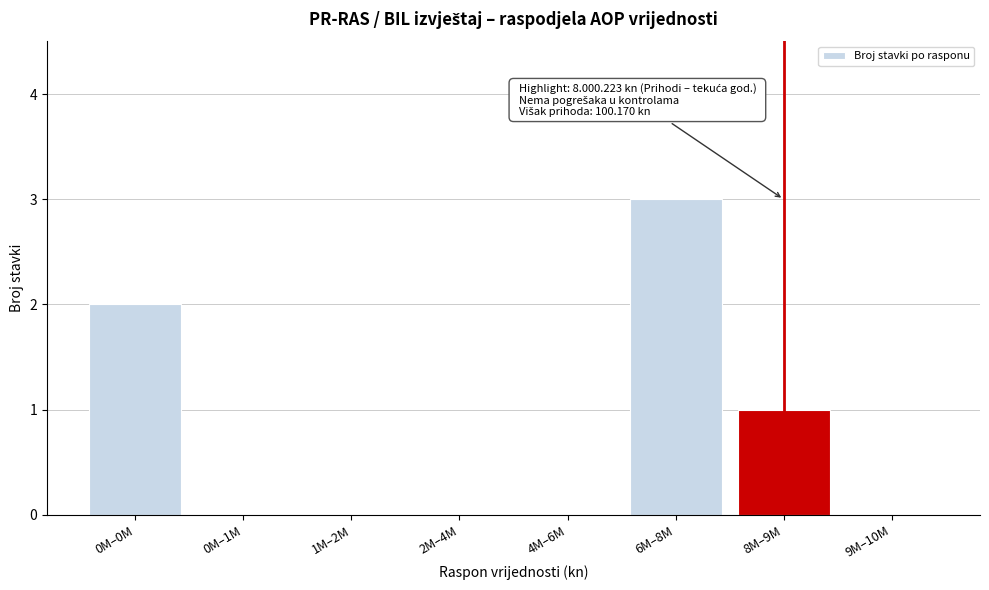

Reading left to right, list all the values displayed in this chart.

0M–0M=2	0M–1M=0	1M–2M=0	2M–4M=0	4M–6M=0	6M–8M=3	8M–9M=1	9M–10M=0